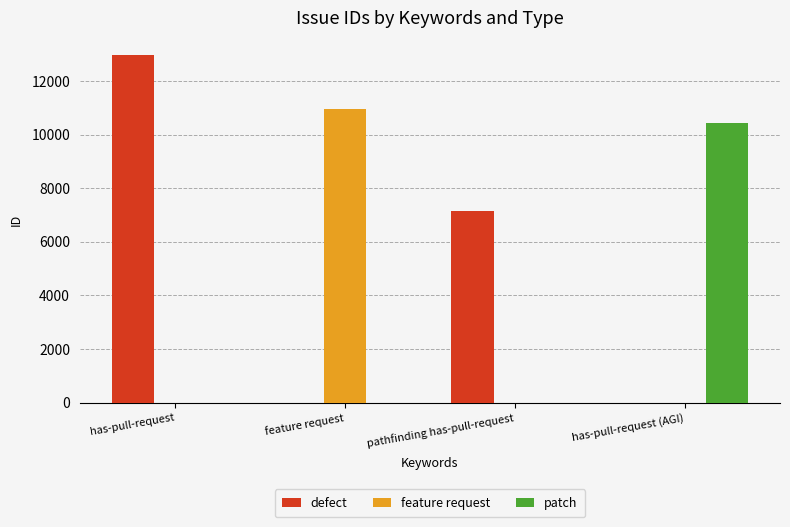

What is the difference between the defect values at has-pull-request and feature request?

12975